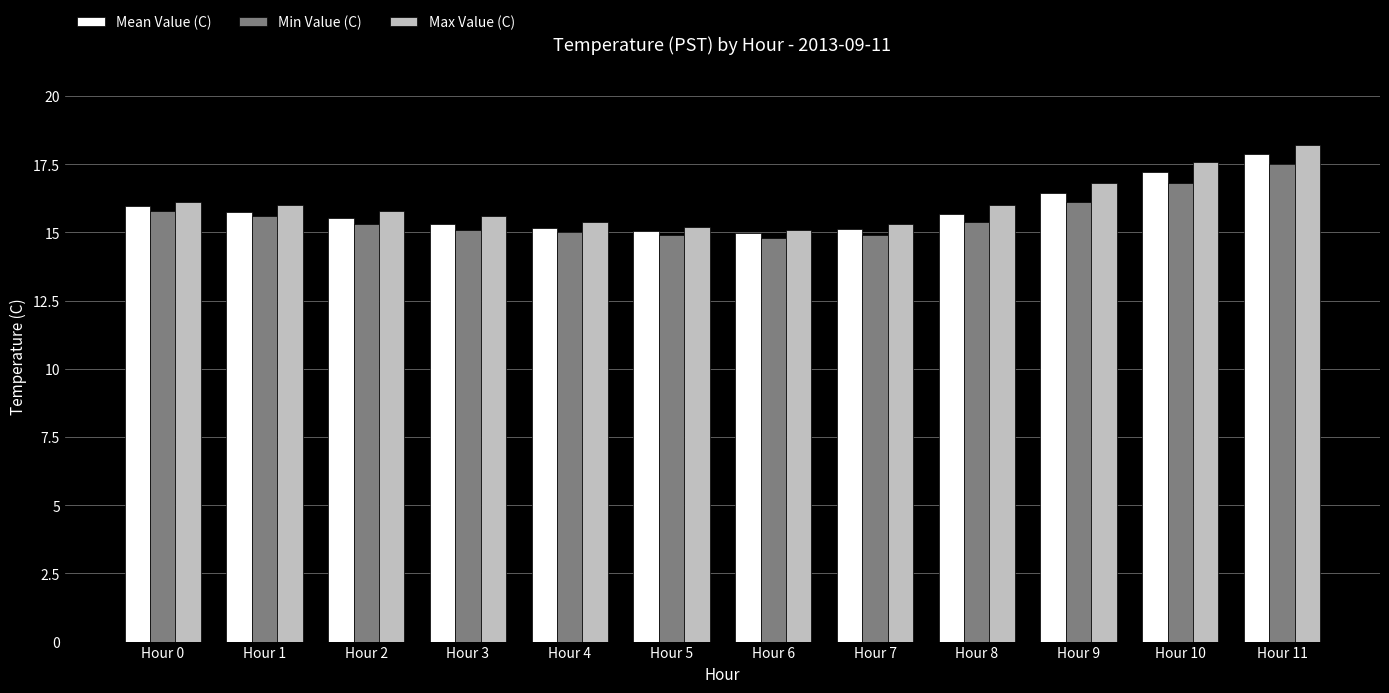

How many bars are there in total?

36